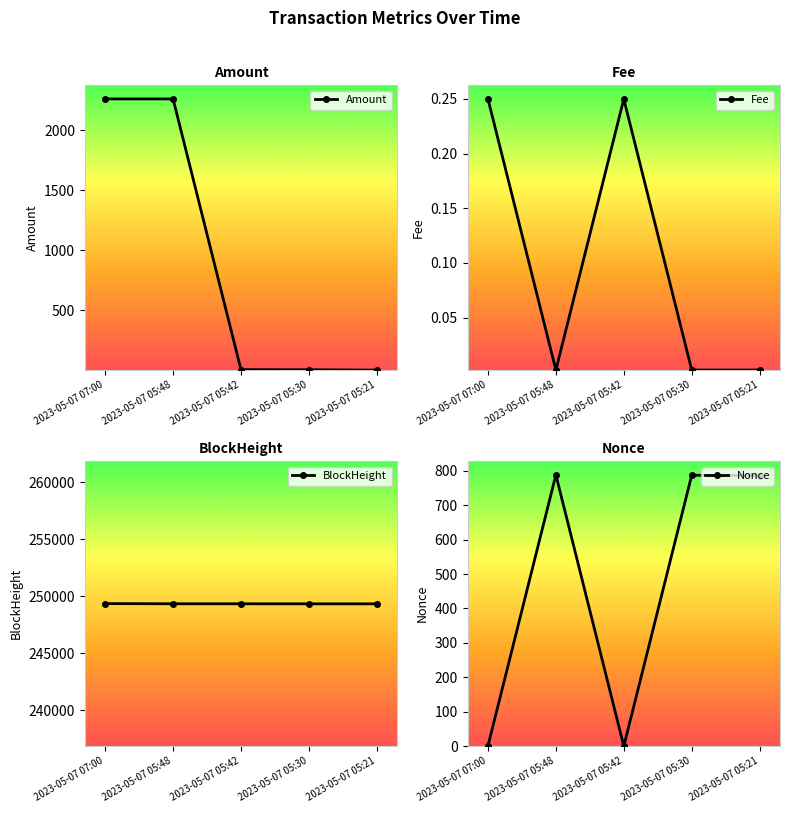

What are all the series names shown in the legend?

Amount, Fee, BlockHeight, Nonce